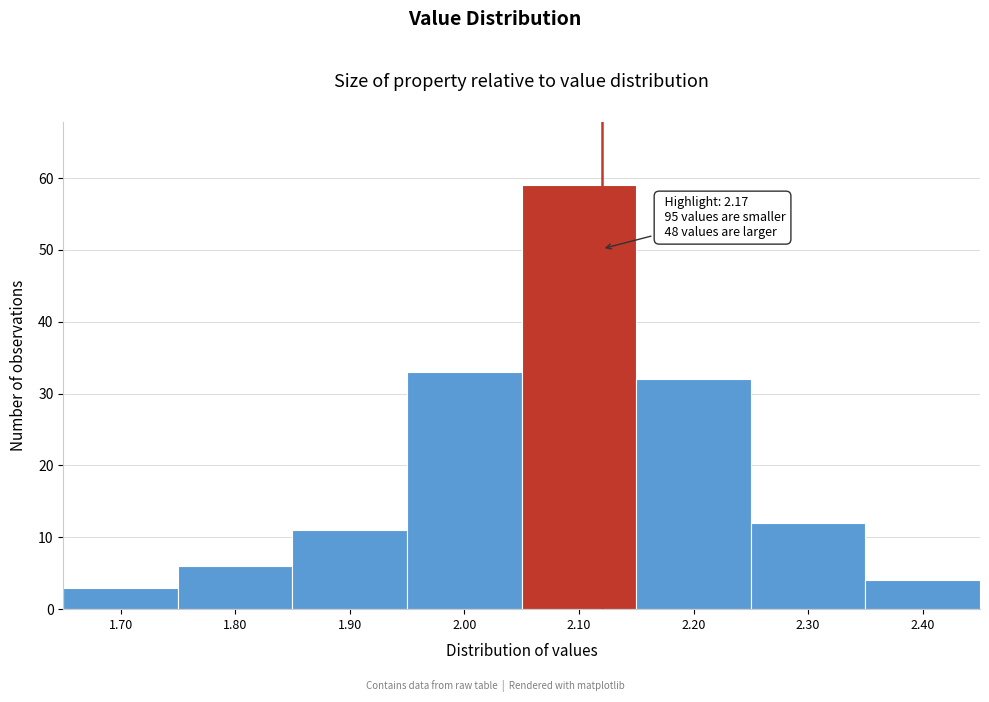

Reading left to right, list all the values displayed in this chart.

1.70=3	1.80=6	1.90=11	2.00=33	2.10=59	2.20=32	2.30=12	2.40=4